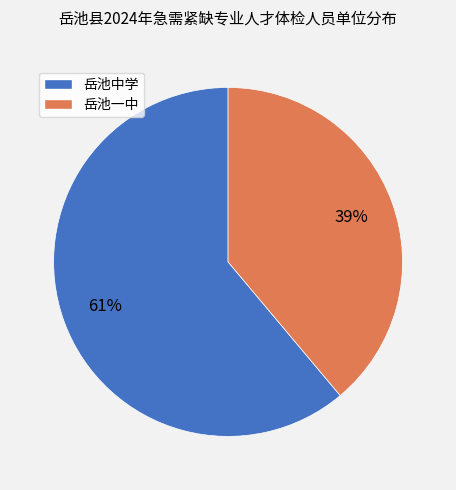

Which category has the smallest portion of the pie?

岳池一中